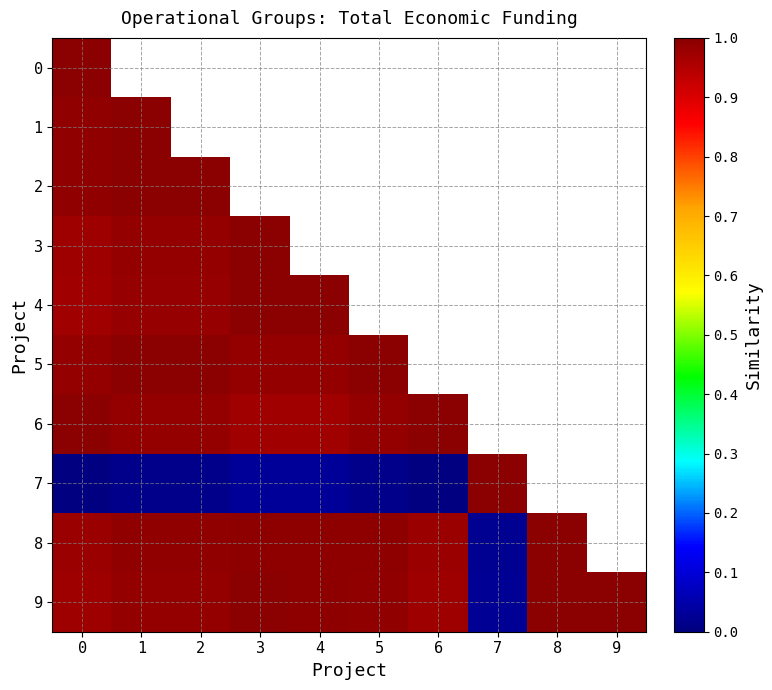

List the labels in order of 1 value, smallest first.

0, 1, 2, 3, 4, 5, 6, 7, 8, 9